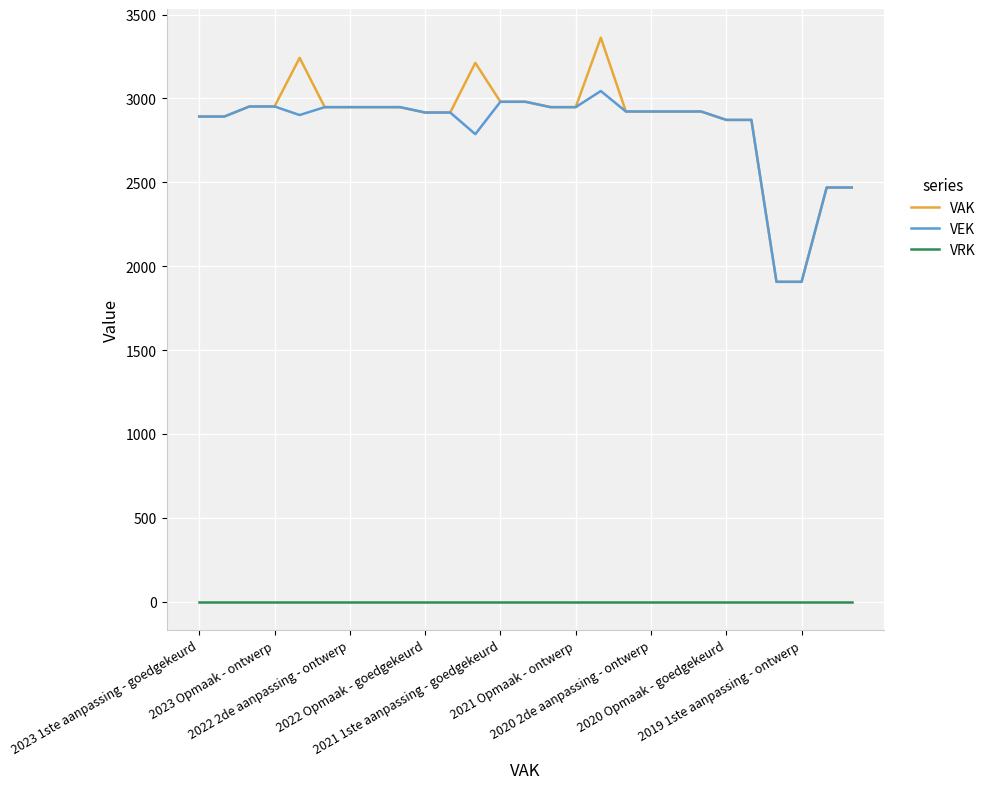

How many categories are shown in the chart?

27